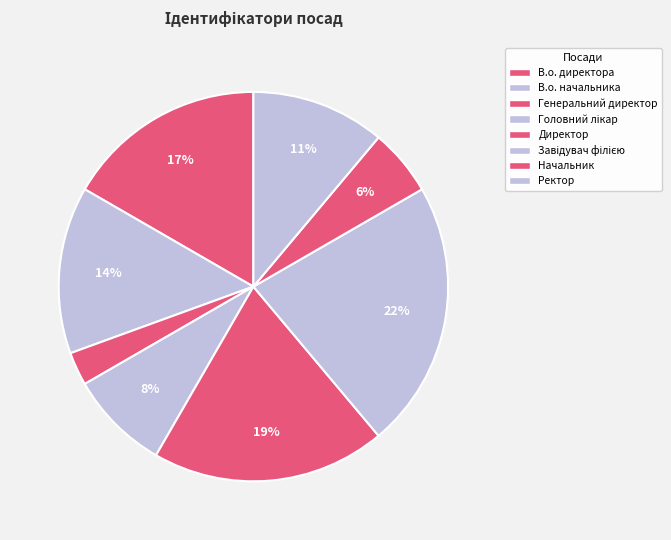

Count the number of slices in the pie.

8